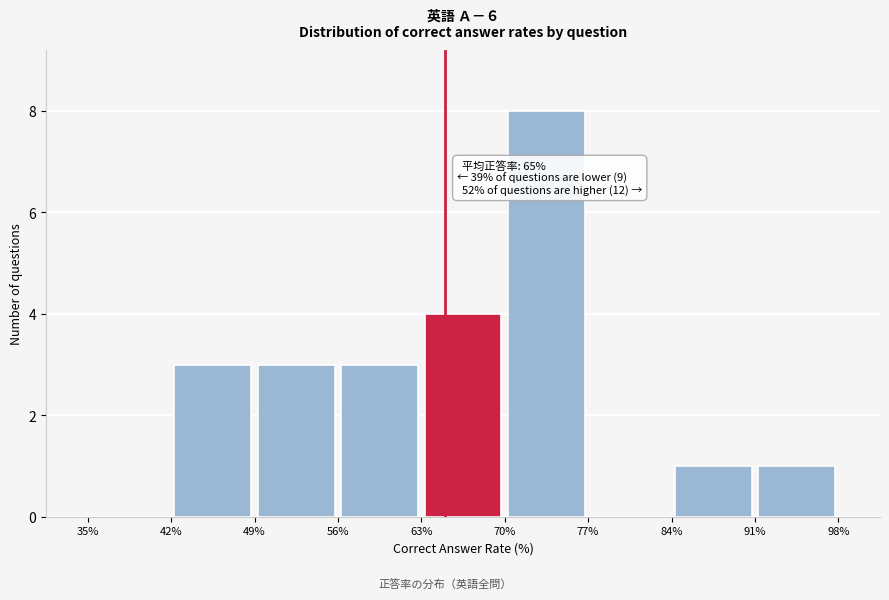

Over which range of the x-axis is the bar tallest?

70% to 77%